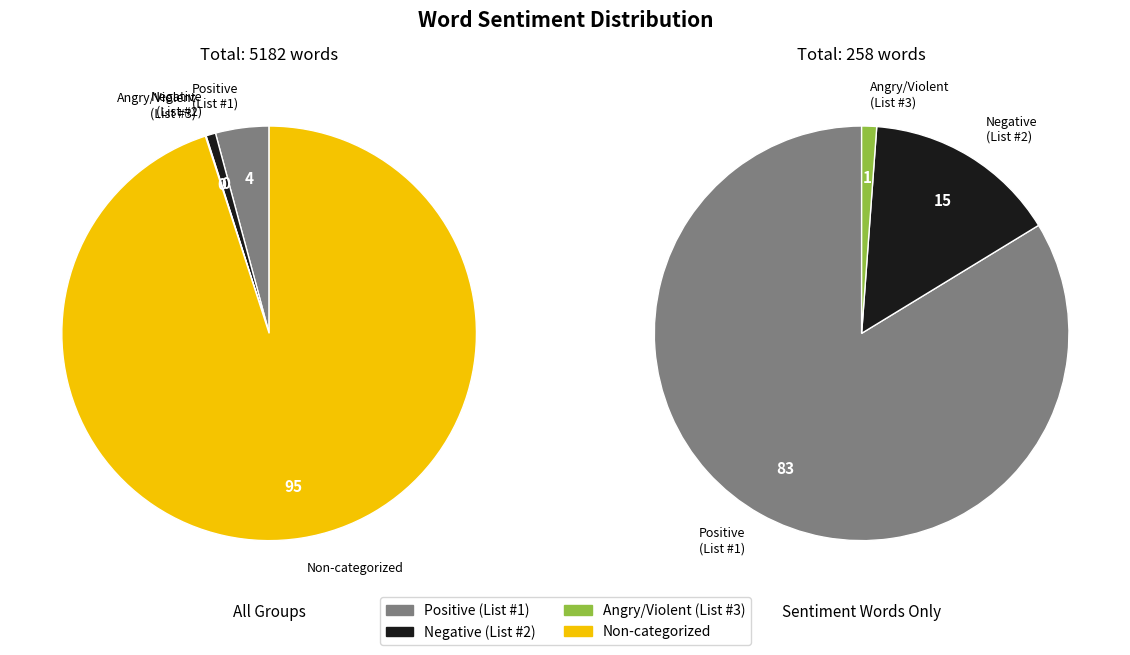

How many segments does this pie chart have?

4